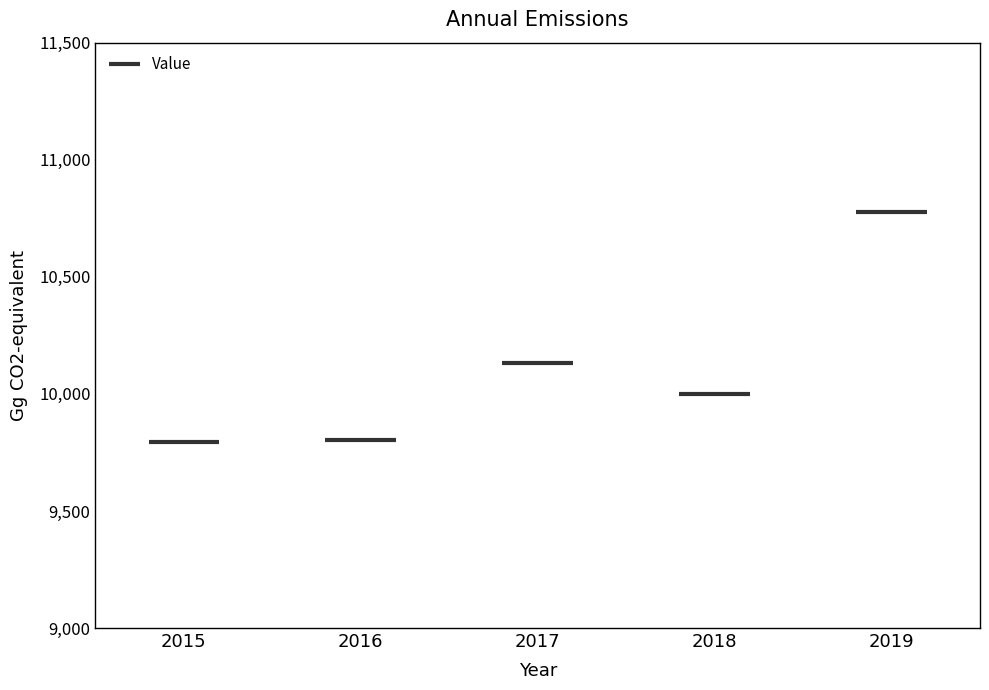

What is the difference between the values at 2018 and 2016?

197.1